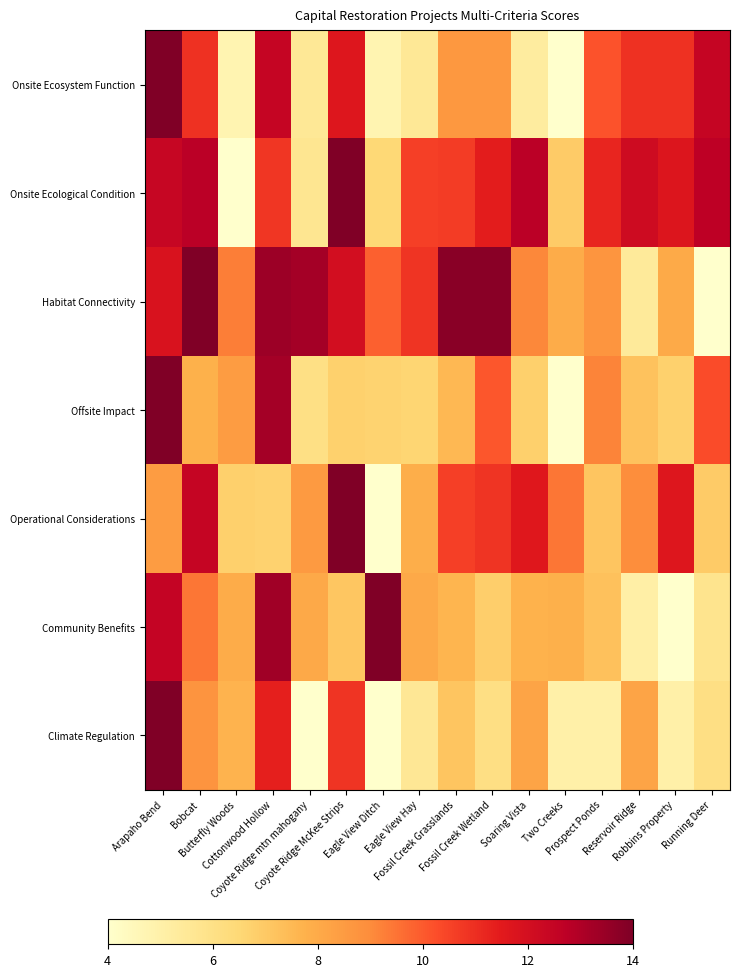

What is the difference between the highest and lowest values at Soaring Vista?

7.5